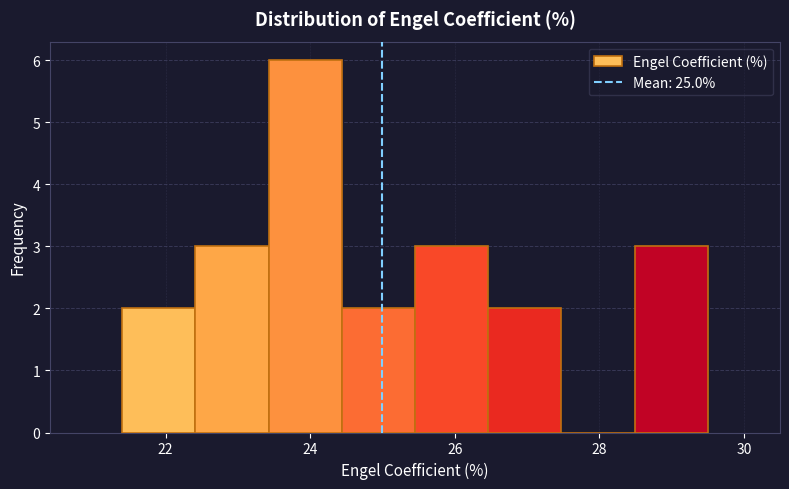

Reading left to right, list every bar in this chart as the range it spans on the x-axis followed by its height. Neither the bar edges nor the heights are printed on the chart, so give them approximately, as read against the axes.

21.4 to 22.4: 2
22.4 to 23.4: 3
23.4 to 24.4: 6
24.4 to 25.4: 2
25.4 to 26.4: 3
26.4 to 27.4: 2
27.4 to 28.4: 0
28.4 to 29.6: 3